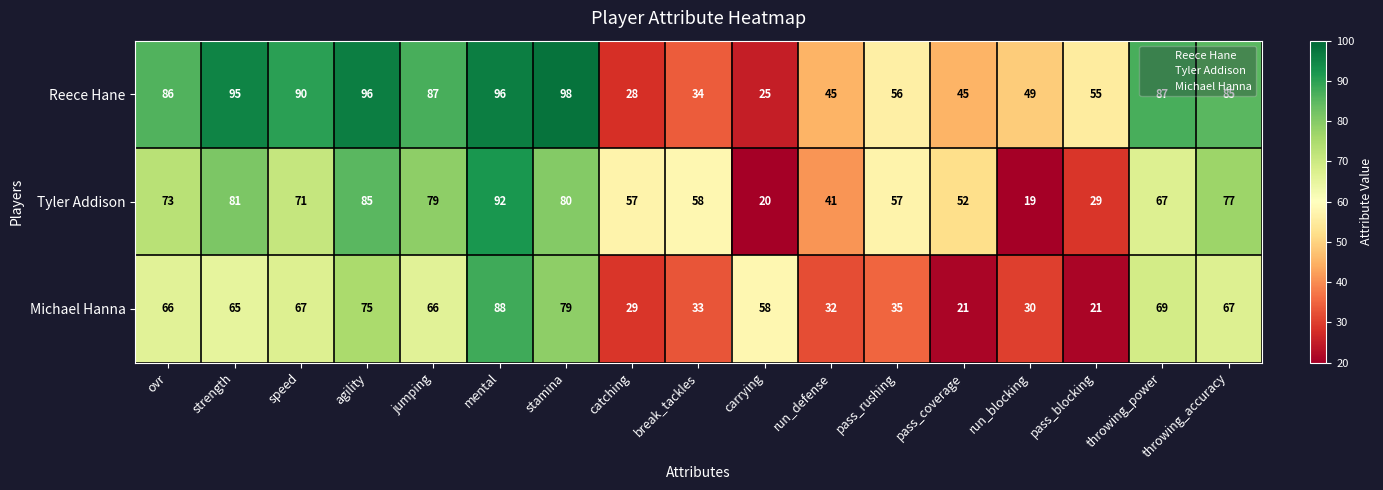

What is the sum of all Michael Hanna values?

901